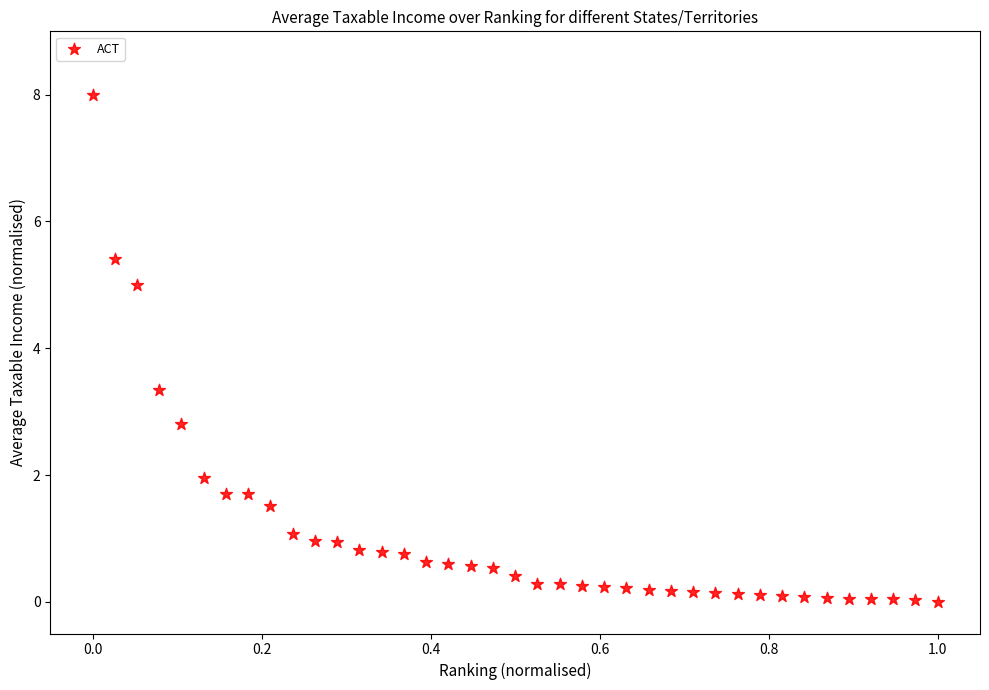

What is the range of X values (max minus min)?

1.0